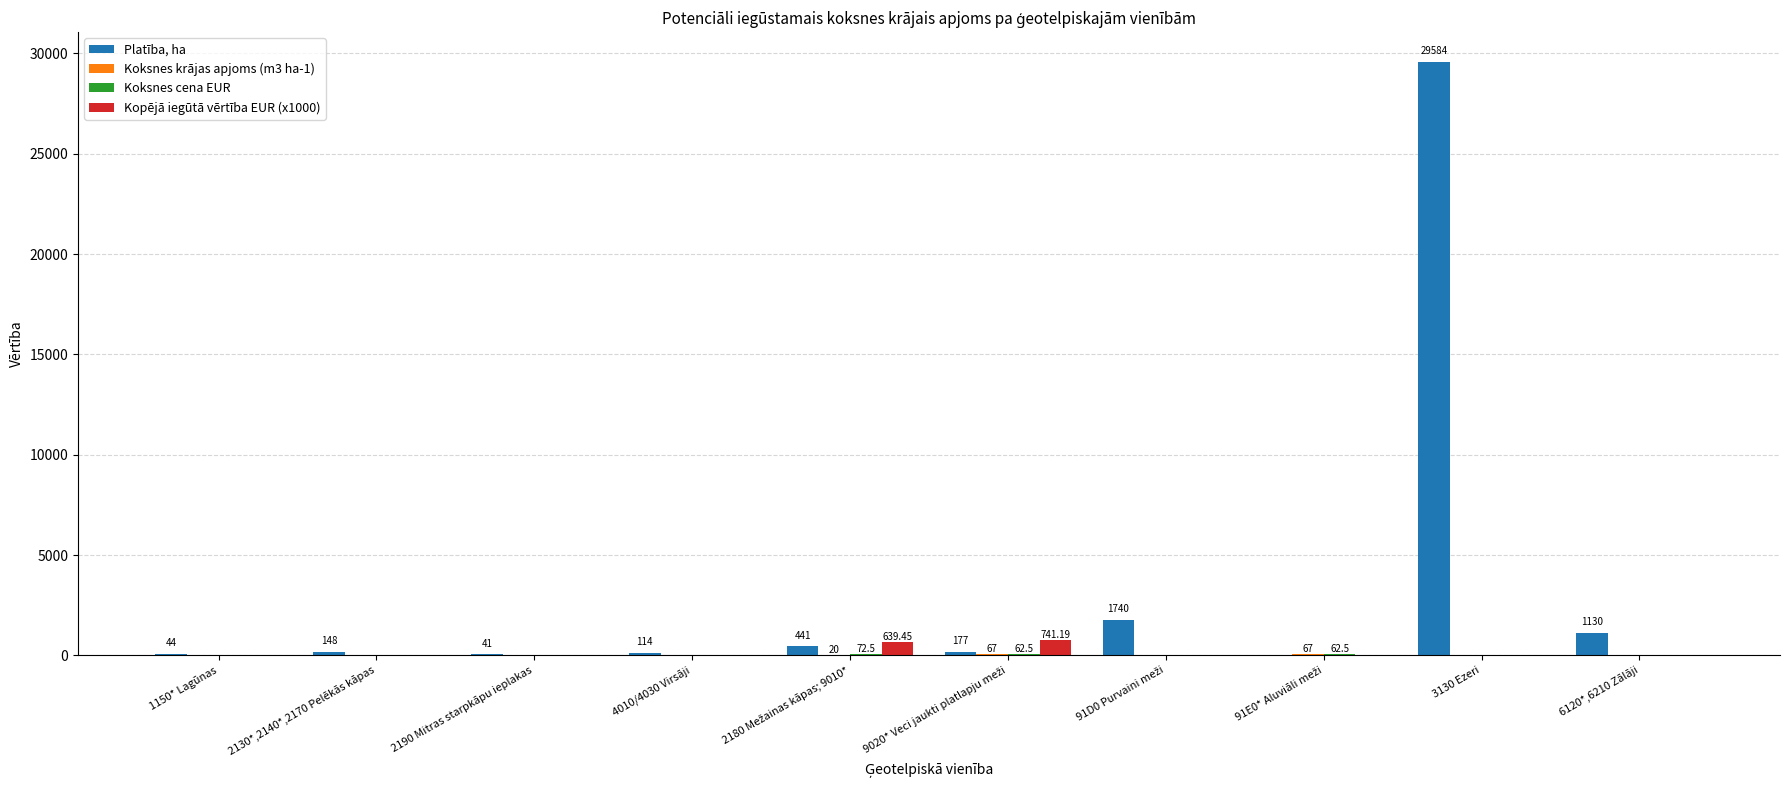

Which series has the largest range (max minus min)?

Platība, ha